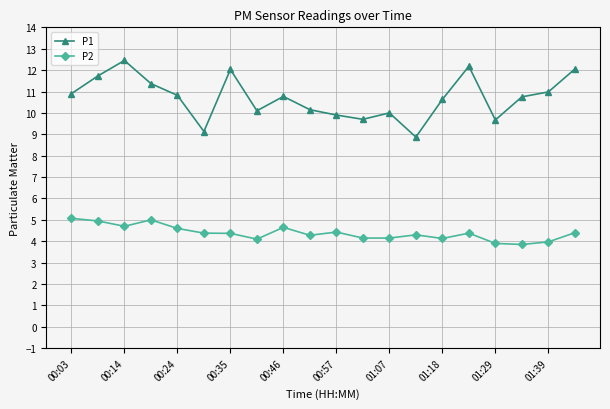

What is the sum of all P2 values?

87.8